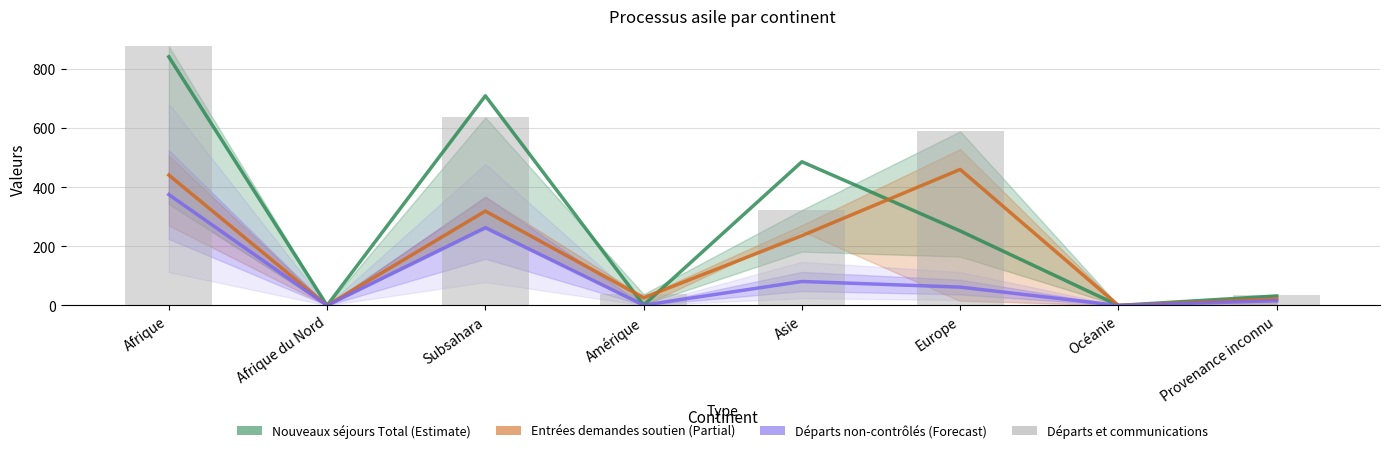

Is it true that Nouveaux séjours Total equals 545 at Océanie?

False